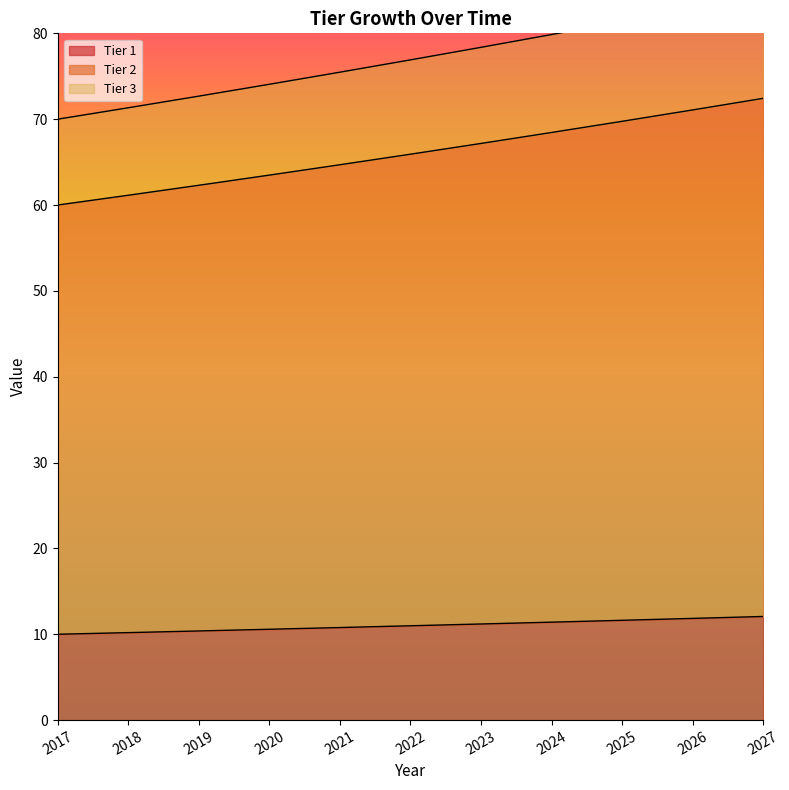

Rank the series by their average value, from lowest to highest.

Tier 2, Tier 3, Tier 1